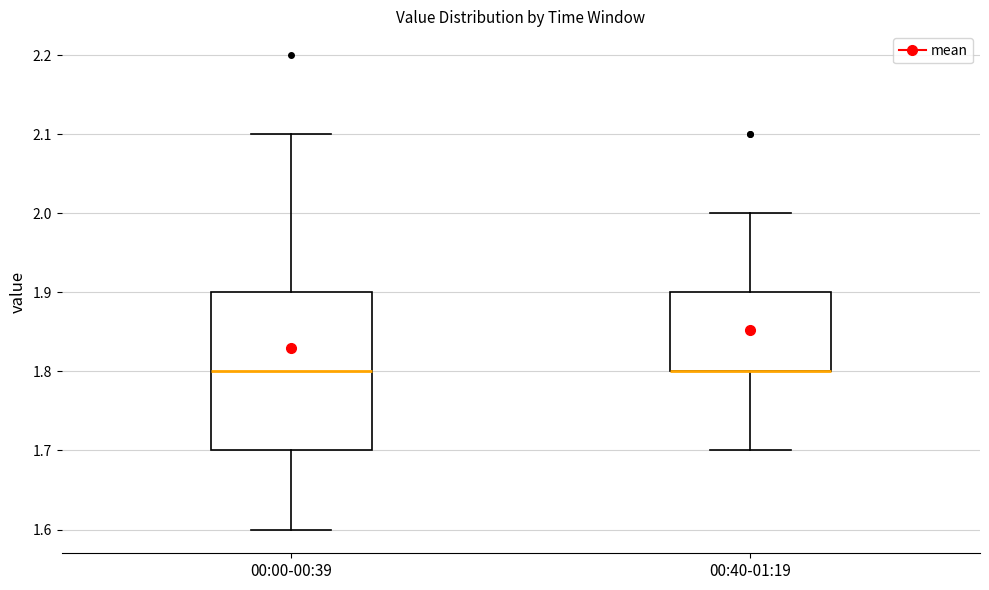

Where is the upper edge of the box for 00:00-00:39 on the y-axis? The values are not printed on the chart, so give them approximately, as read against the axis.

1.9